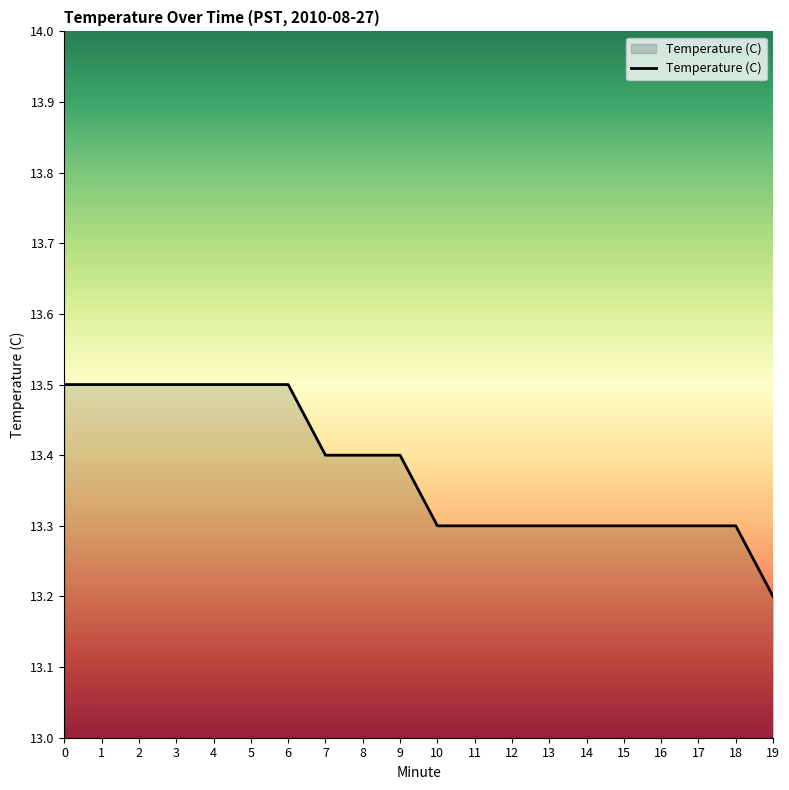

Reading left to right, what are all the values shown in this chart?

13.5	13.5	13.5	13.5	13.5	13.5	13.5	13.4	13.4	13.4	13.3	13.3	13.3	13.3	13.3	13.3	13.3	13.3	13.3	13.2